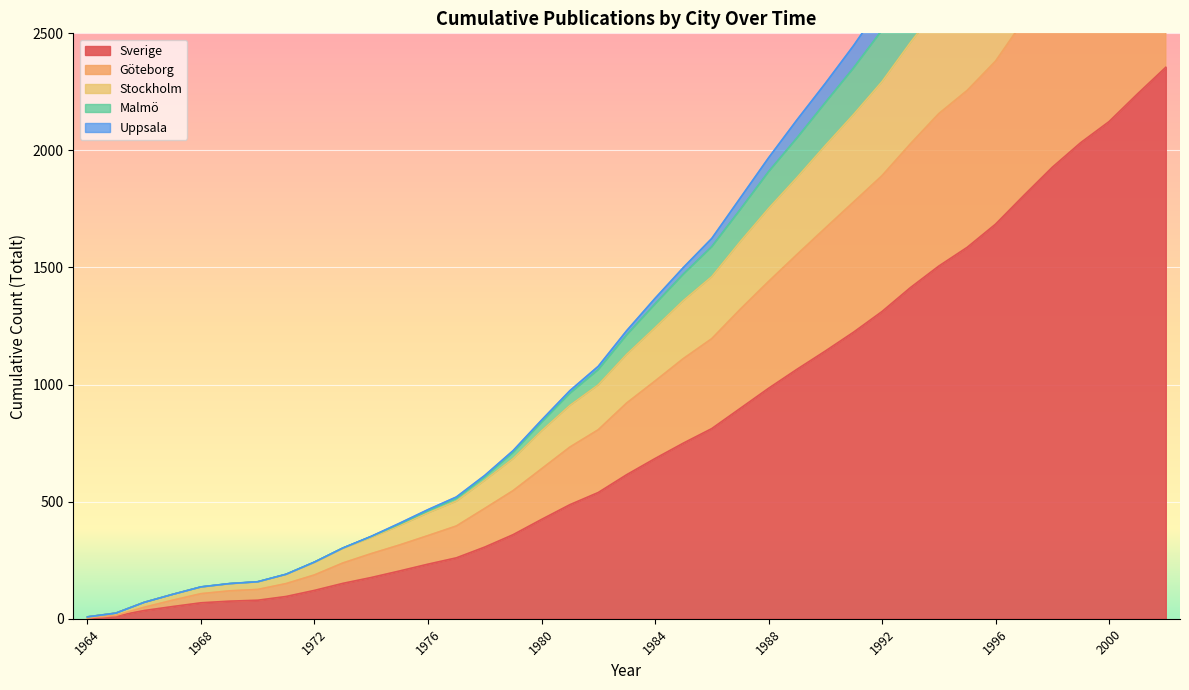

The Sverige series shows 1685 at 1996. True or false?

True